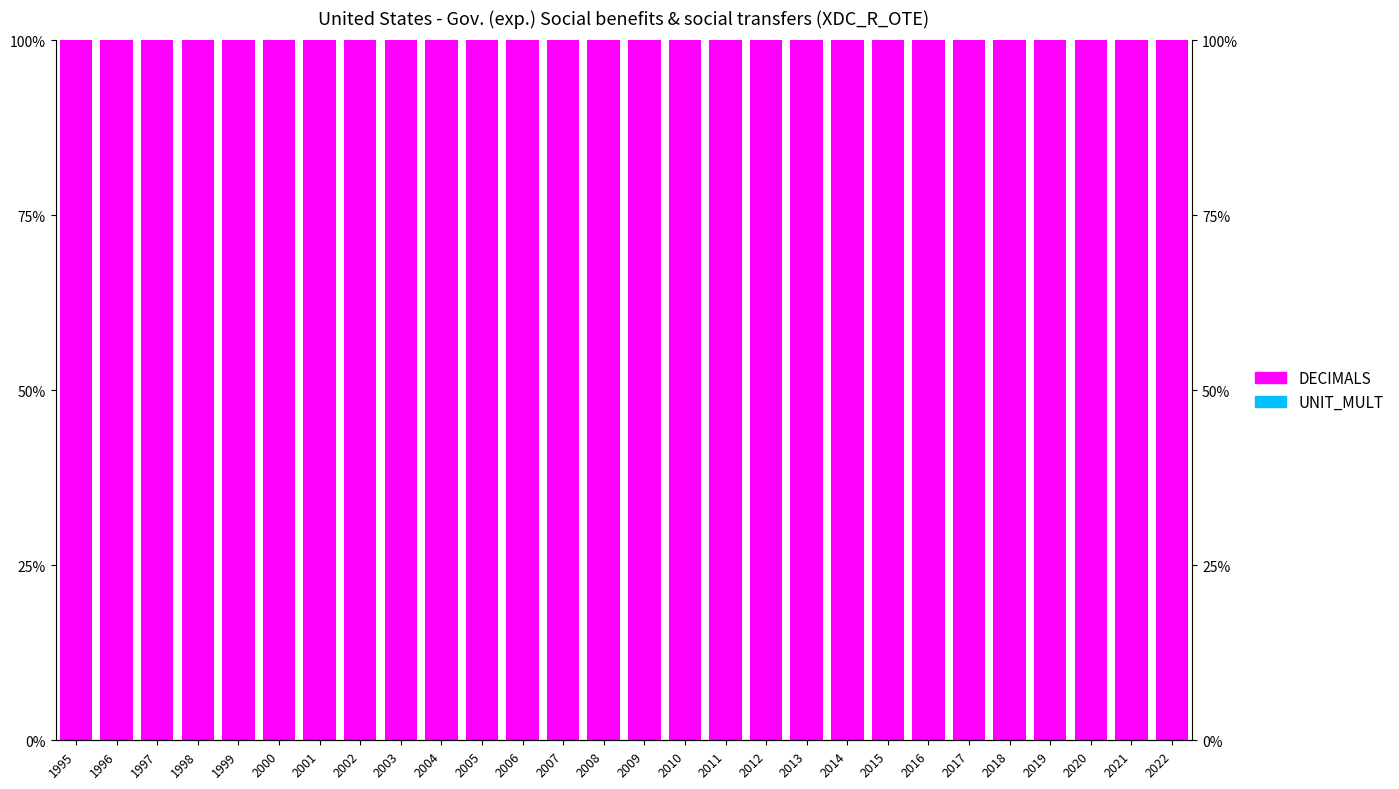

Rank the series by their average value, from lowest to highest.

UNIT_MULT, DECIMALS